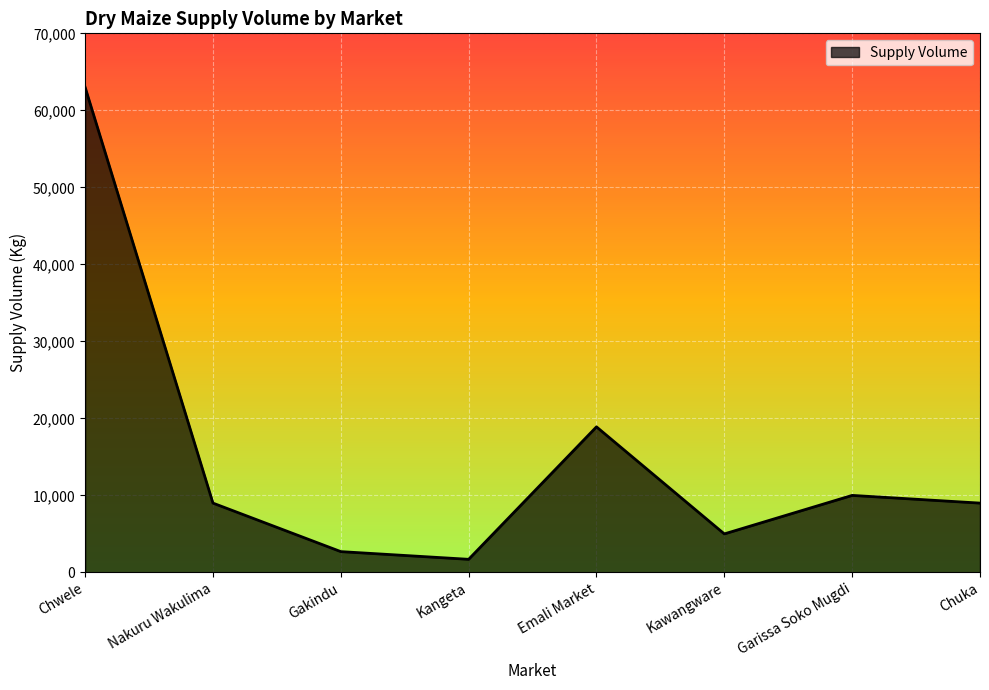

What is the change in value from Kangeta to Garissa Soko Mugdi?

+8300